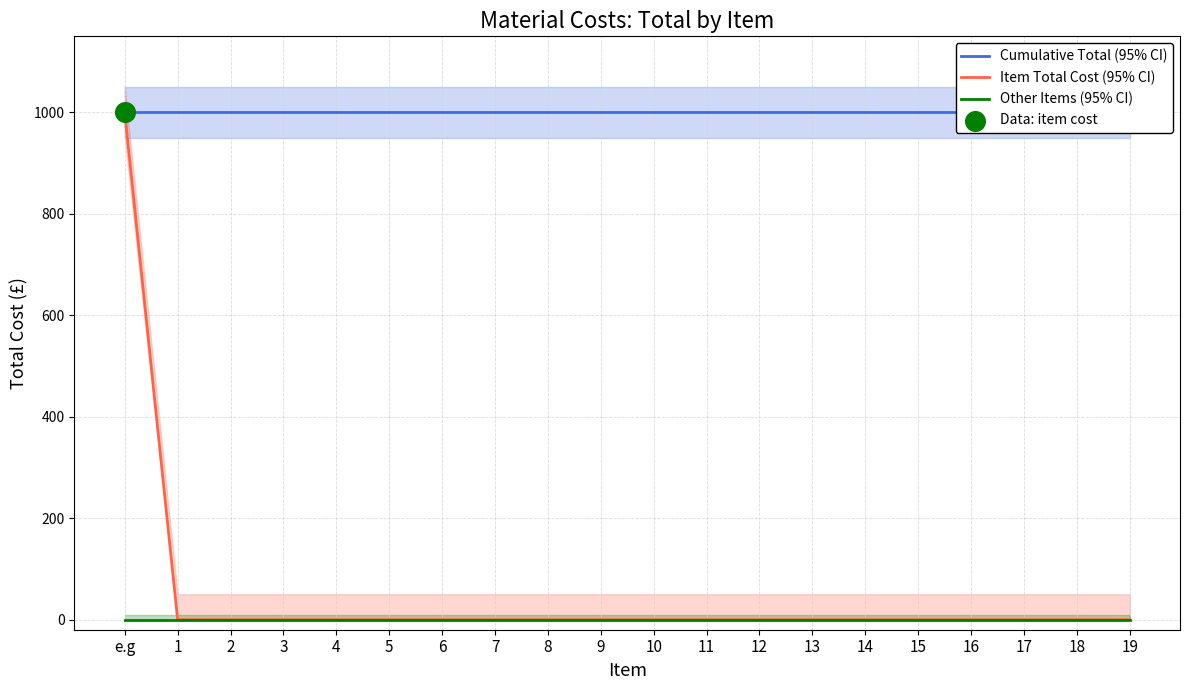

Which series contains the highest Y value?

Cumulative Total (95% CI)